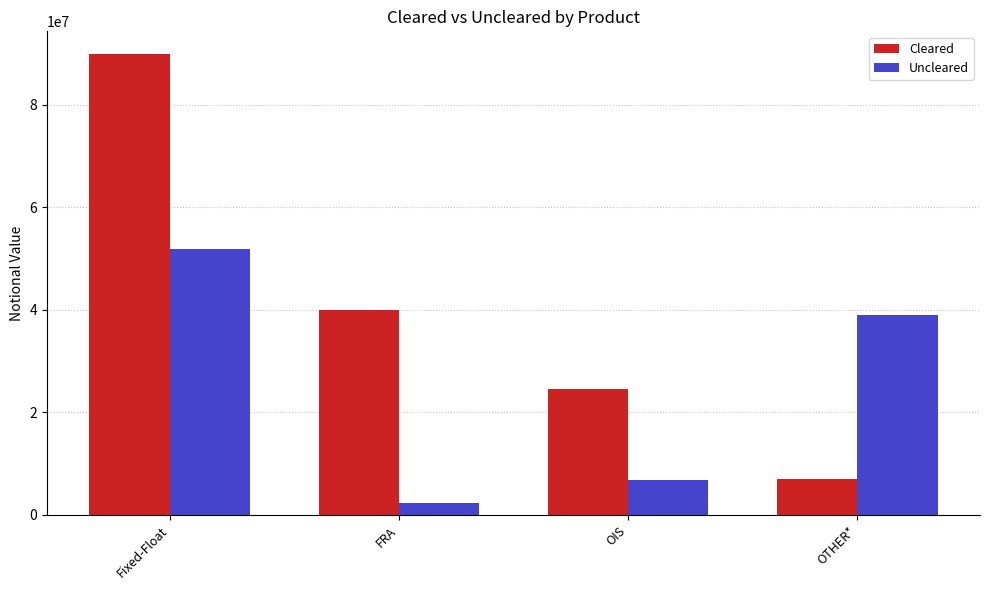

Reading left to right, transcribe all the data shown in this chart.

Cleared: Fixed-Float=89778735	FRA=39952984	OIS=24587200	OTHER*=6987587
Uncleared: Fixed-Float=51901277	FRA=2324034	OIS=6800520	OTHER*=39028209